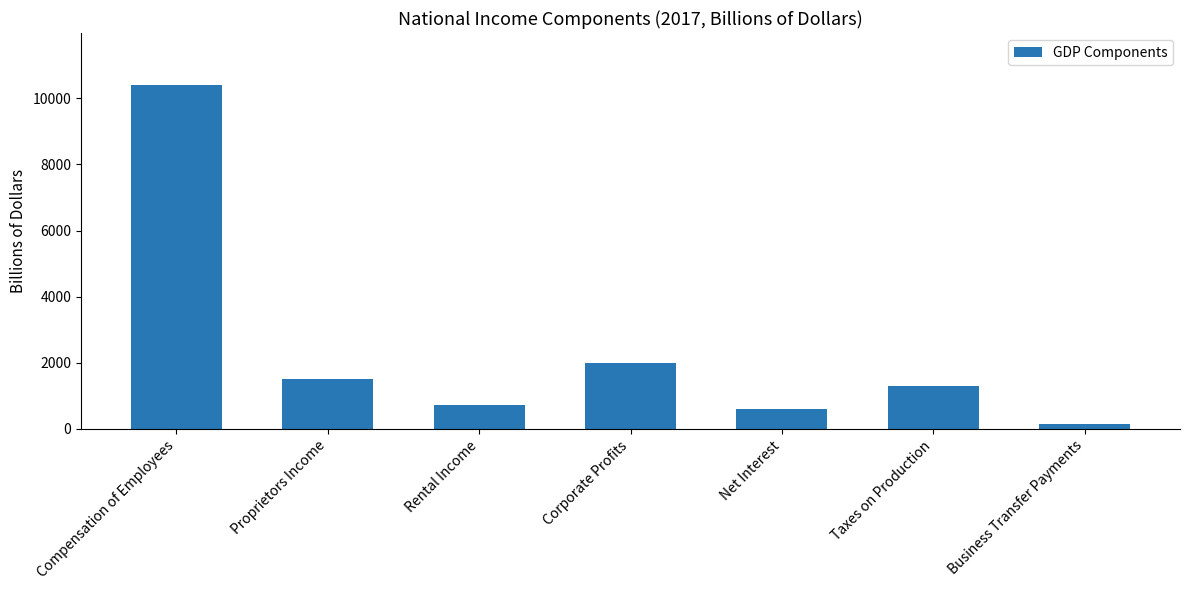

At which label does the data first exceed 1303?

Compensation of Employees